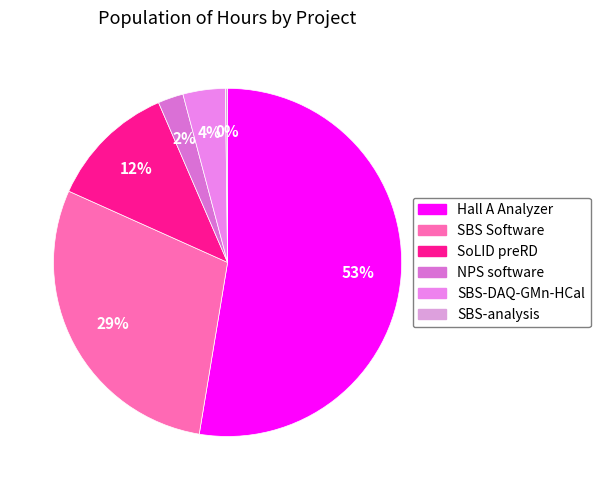

To the nearest percent, what is the average slice percentage?

17%